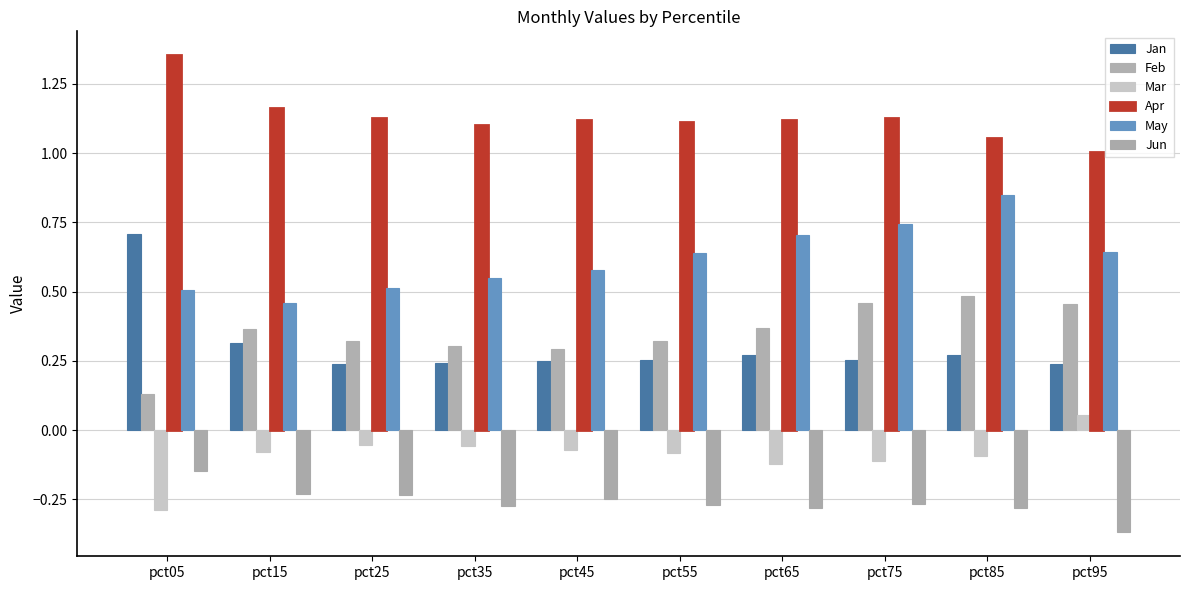

Which category has the lowest value across all series?

pct95